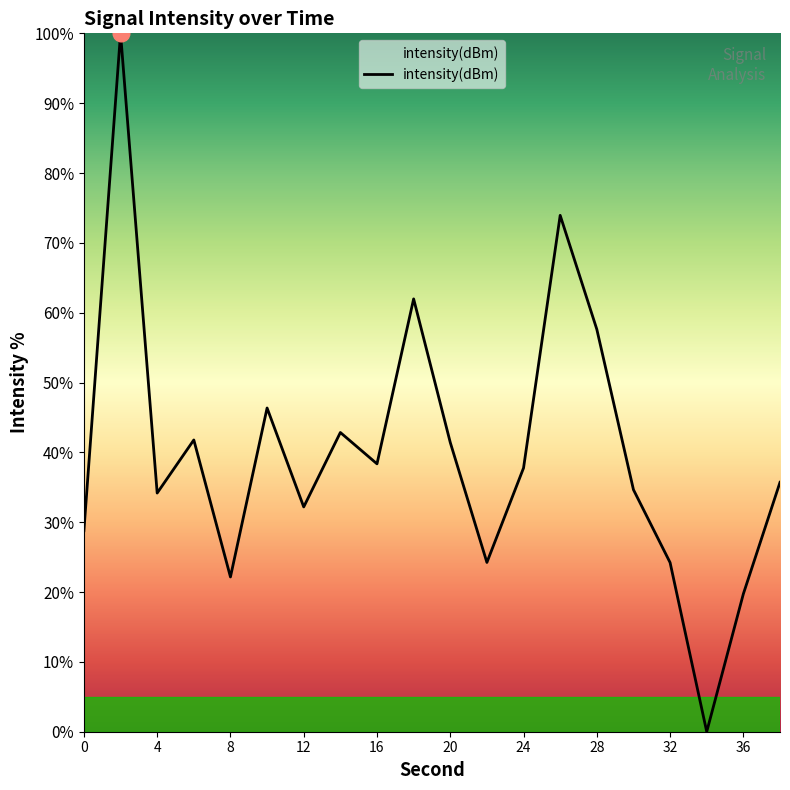

What is the difference between the maximum and minimum values?

100.0